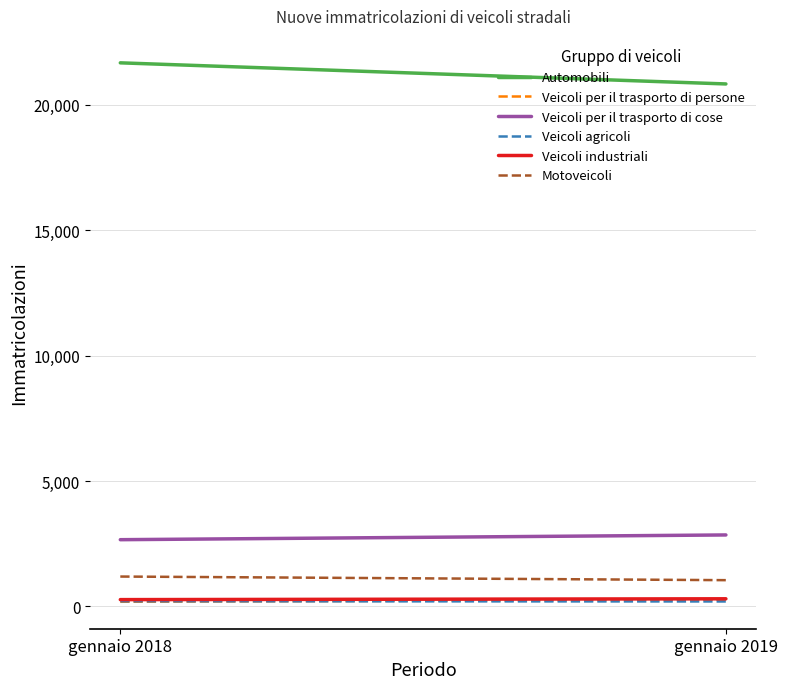

At which category is the sum across all series the highest?

gennaio 2018